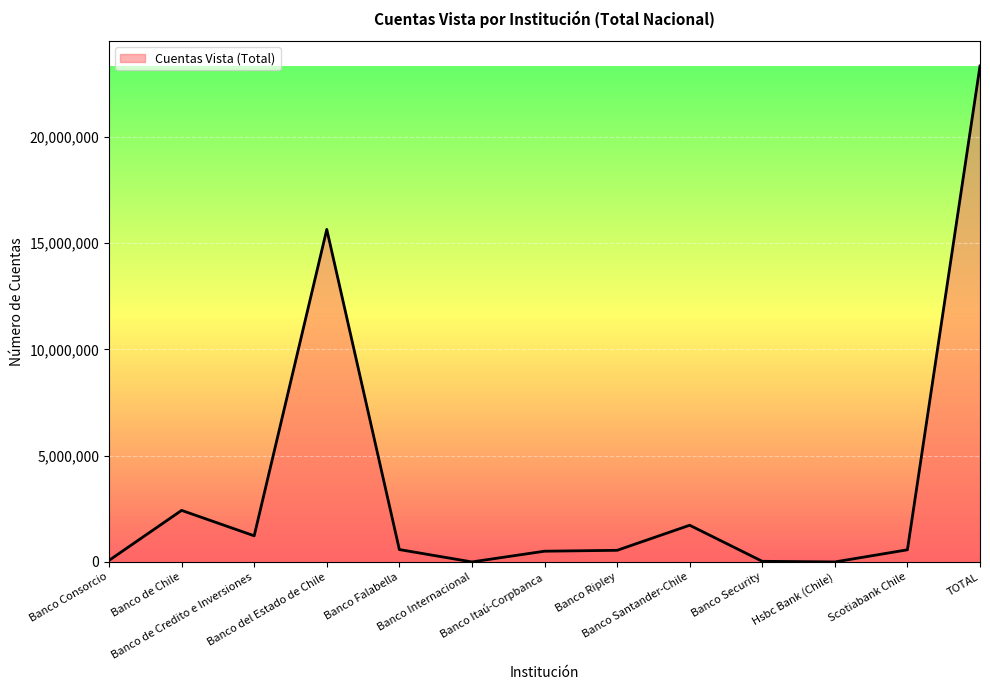

What is the maximum value shown in the chart?

23331987